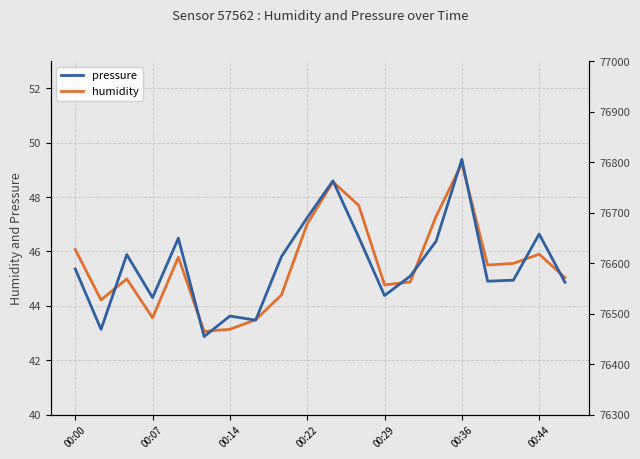

What is the greatest value displayed?

76805.4